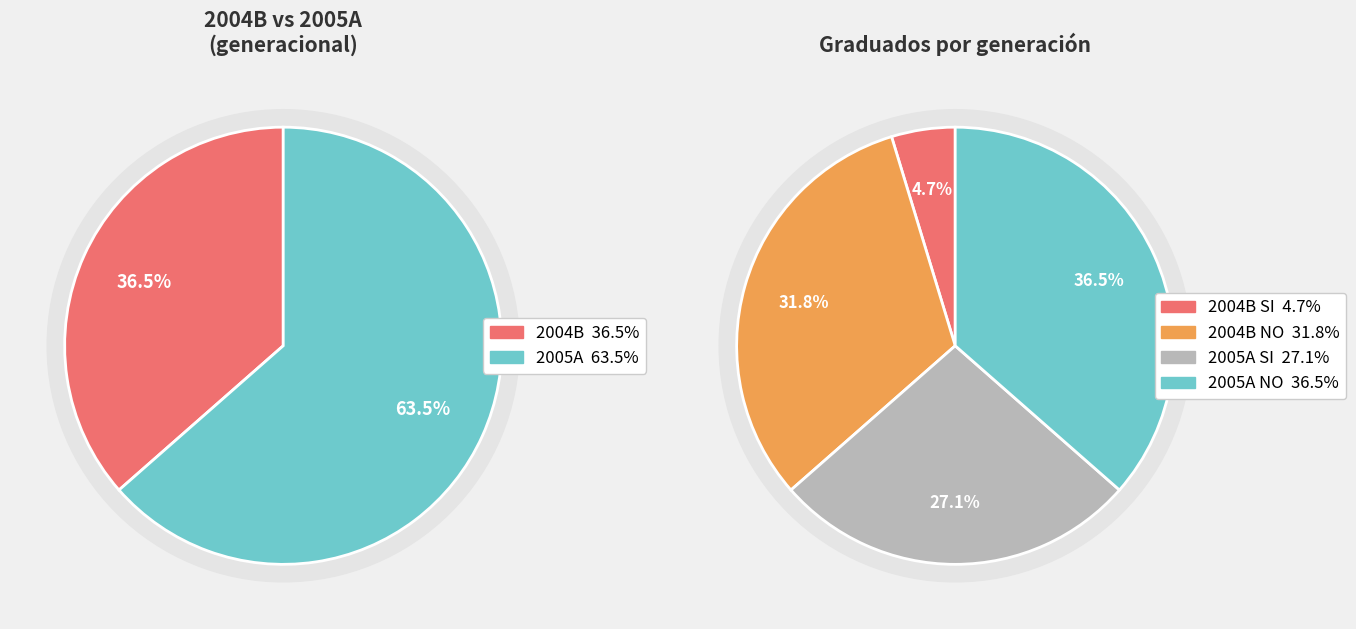

Is 2004B the majority of the pie?

No